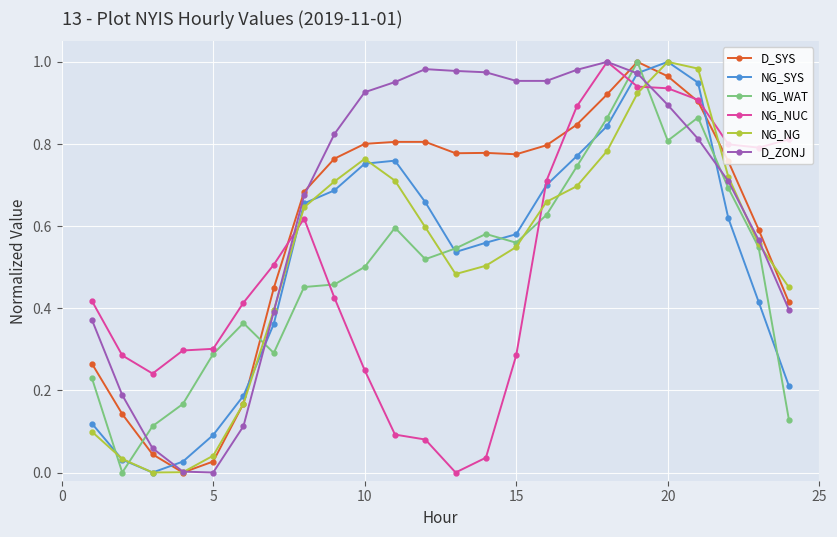

How many times do NG_NUC and NG_SYS cross each other?

4